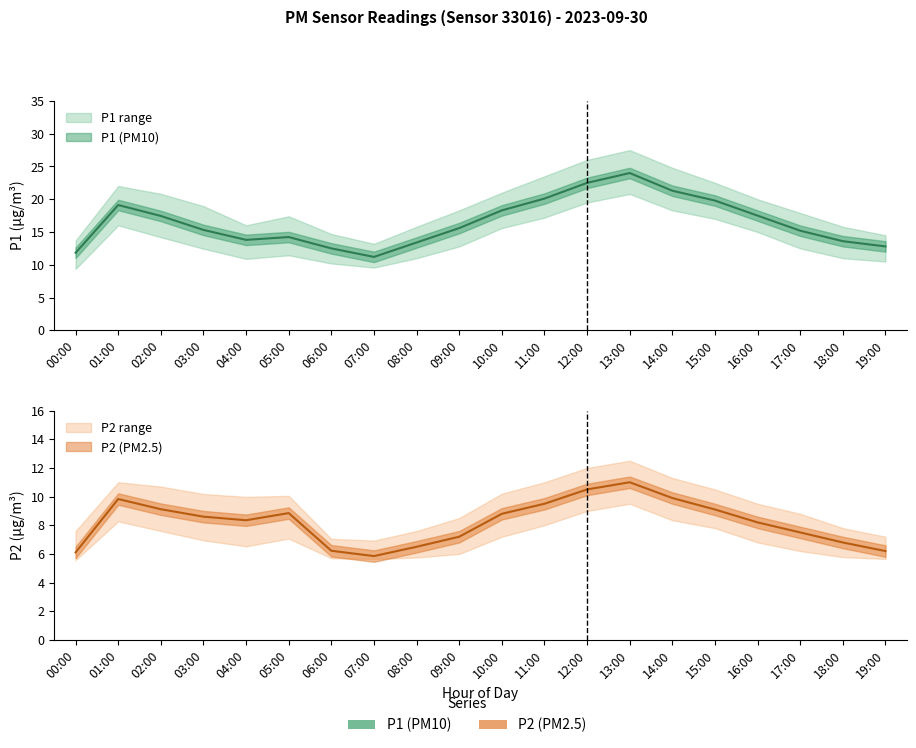

At which category is the sum across all series the highest?

13:00